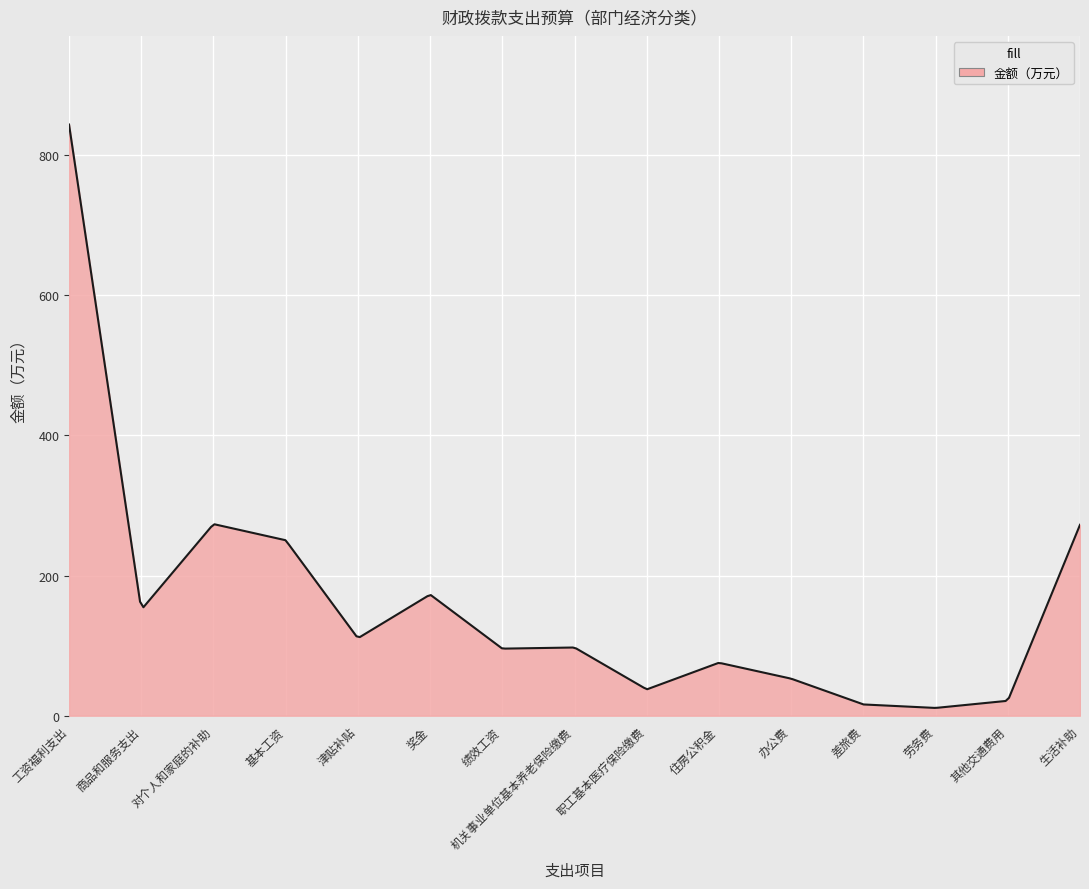

What is the difference between the maximum and minimum values?

832.7